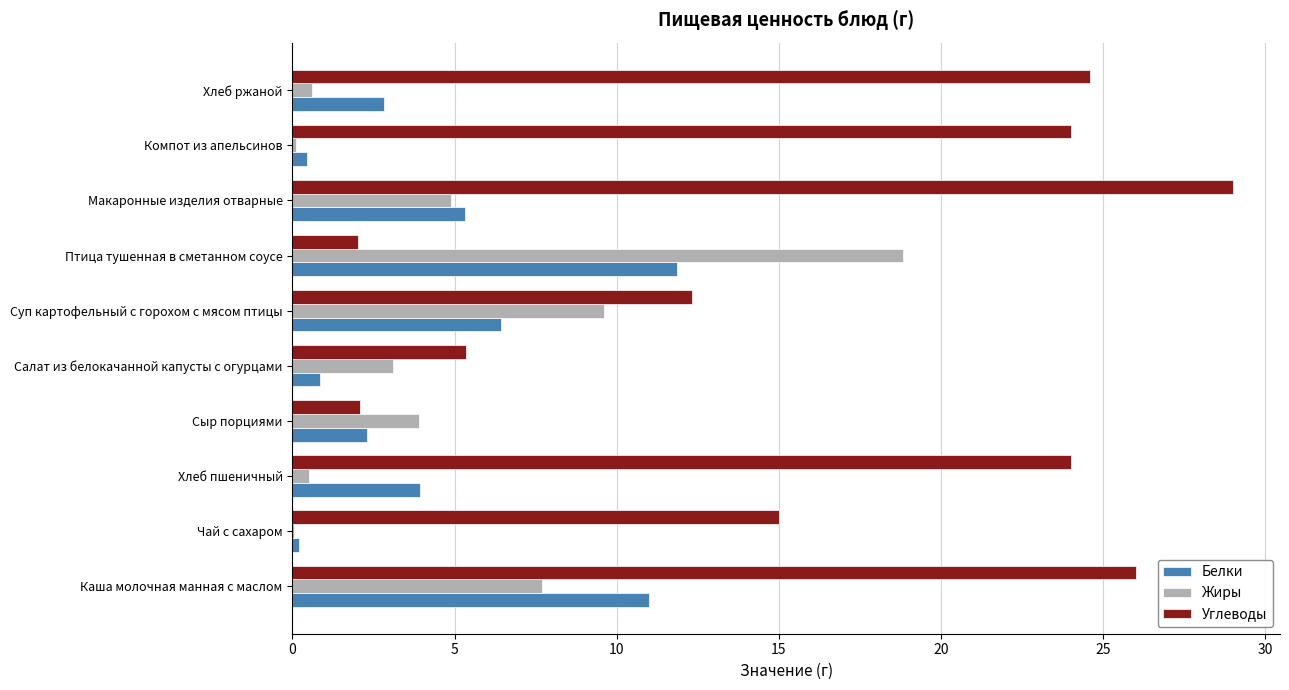

Which category has the highest value in the Жиры series?

Птица тушенная в сметанном соусе